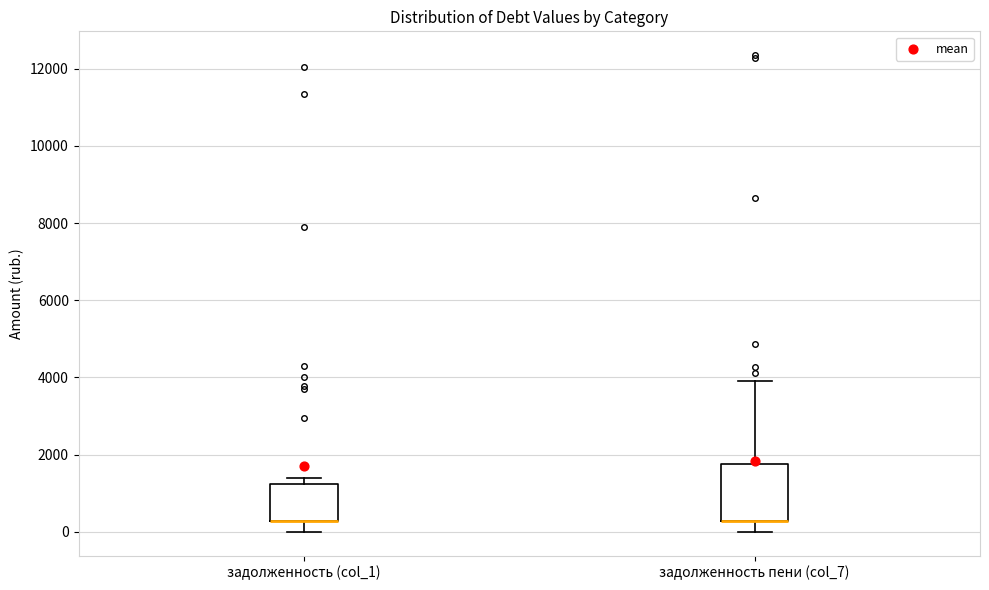

Reading left to right, read every box against the y-axis: the position of its median line, the range the box covers, and the ends of its whiskers. The values are not printed on the chart, so give them approximately, as read against the axis.

задолженность (col_1): median 200 (drawn on the box's lower edge), box 200 to 1200, whiskers 0 to 1400
задолженность пени (col_7): median 200 (drawn on the box's lower edge), box 200 to 1800, whiskers 0 to 4000